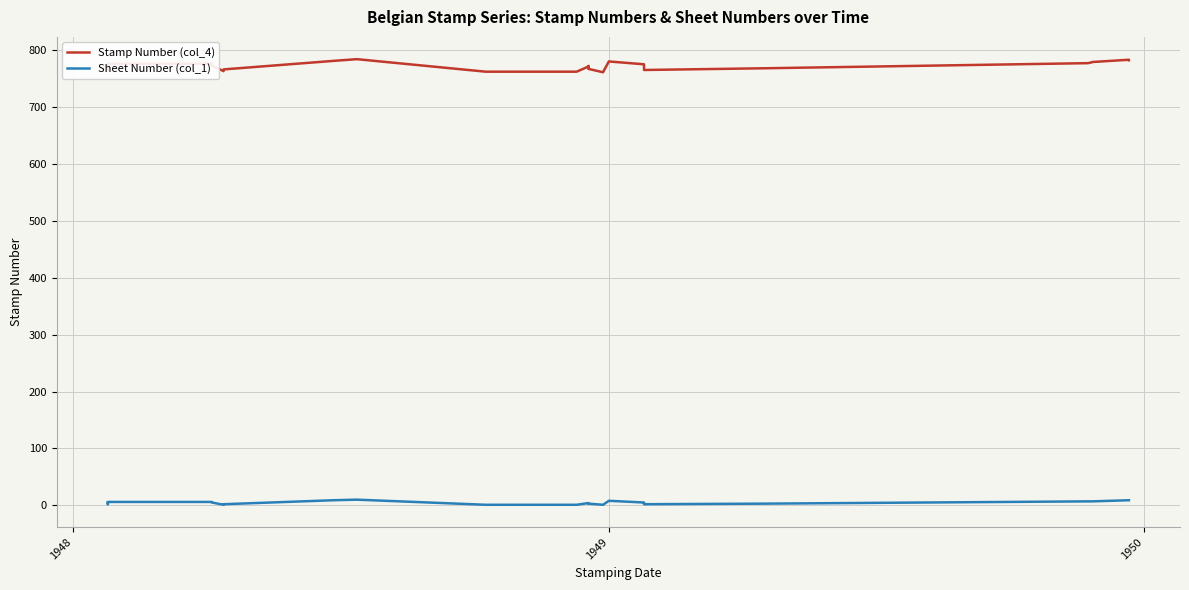

What is the maximum value shown in the chart?

784